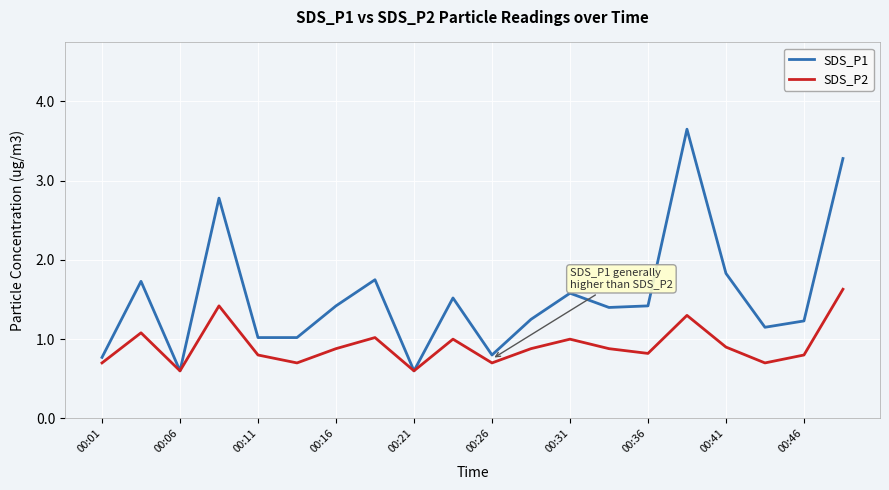

What is the maximum value for SDS_P2?

1.6